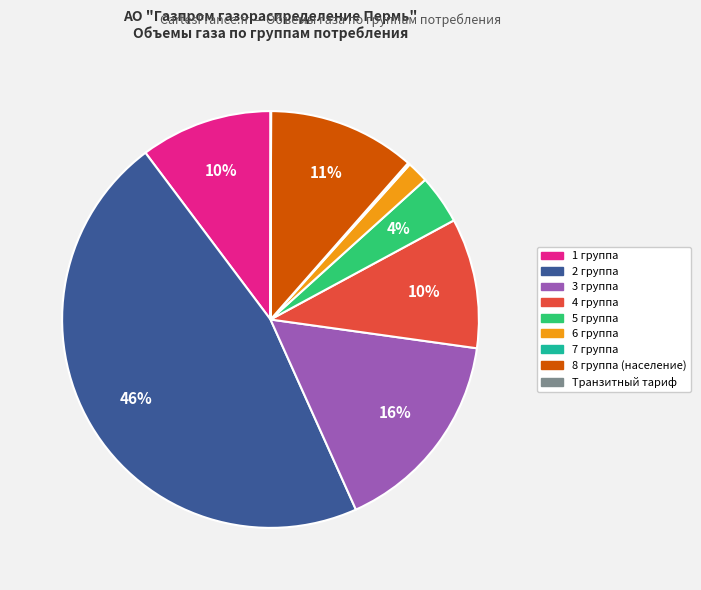

The 8 группа (население) slice represents 11% of the pie. True or false?

True